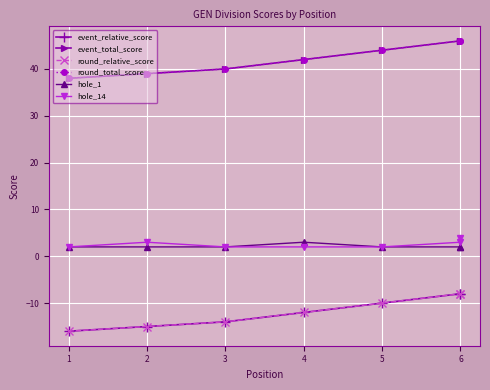

True or false: round_total_score and round_relative_score intersect in this chart.

False